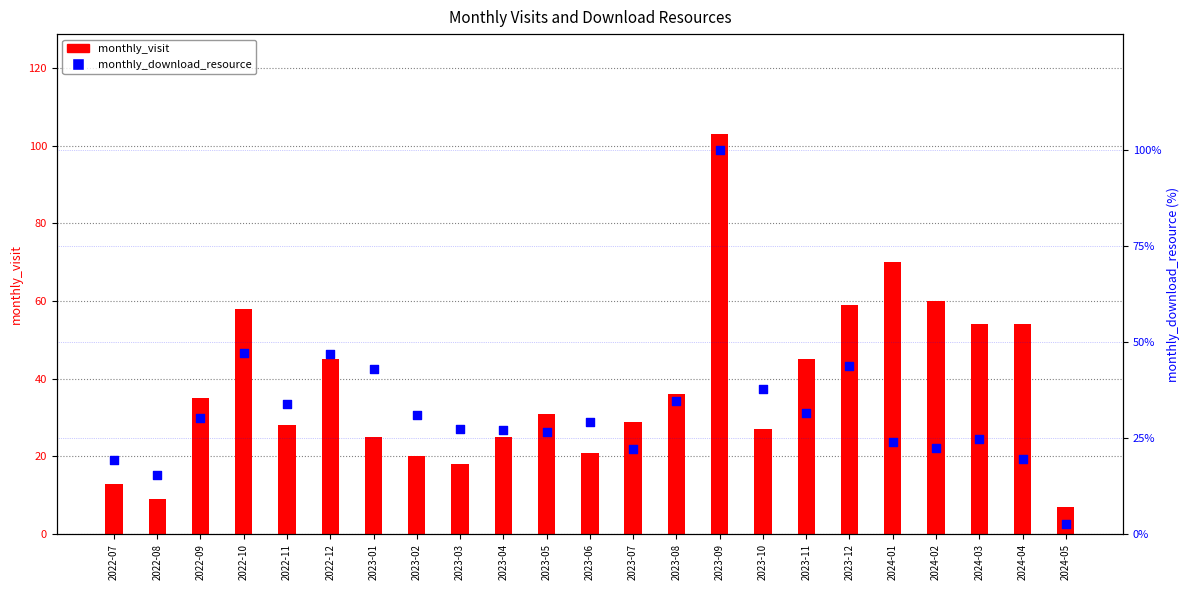

Which series contains the lowest Y value?

monthly_download_resource